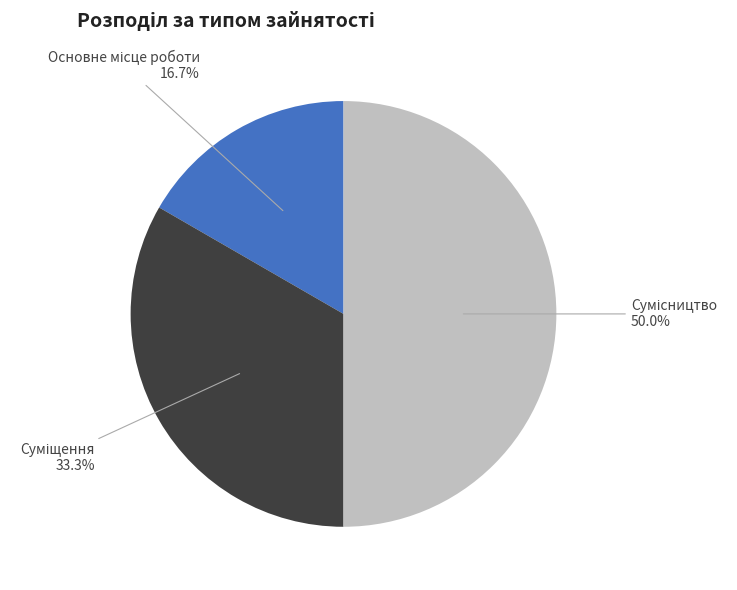

Count the number of slices in the pie.

3